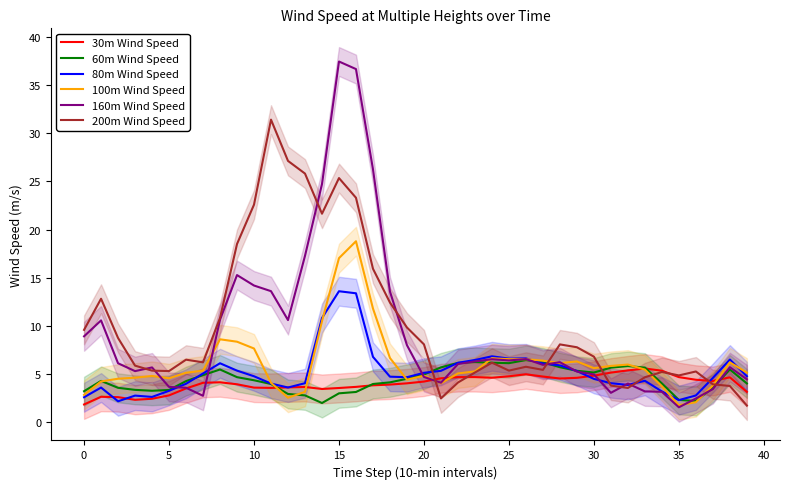

Does the chart display data point markers on the line(s)?

No